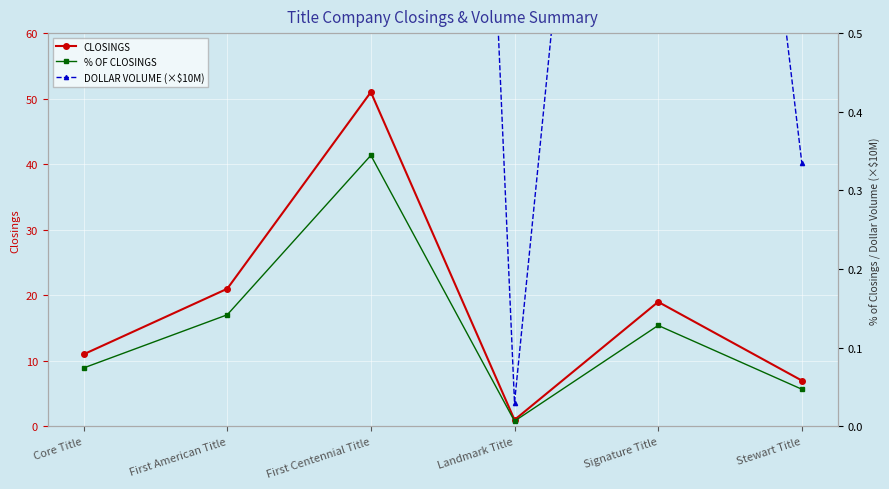

Where is the first local minimum for DOLLAR VOLUME (×$10M)?

Landmark Title